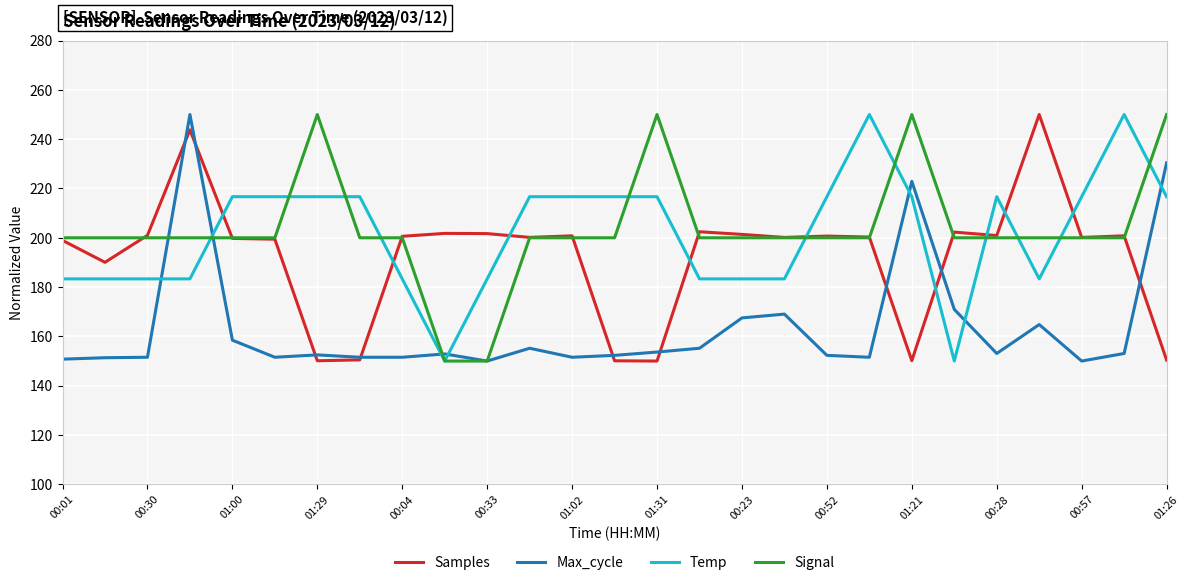

What is the minimum value for Temp?

150.0